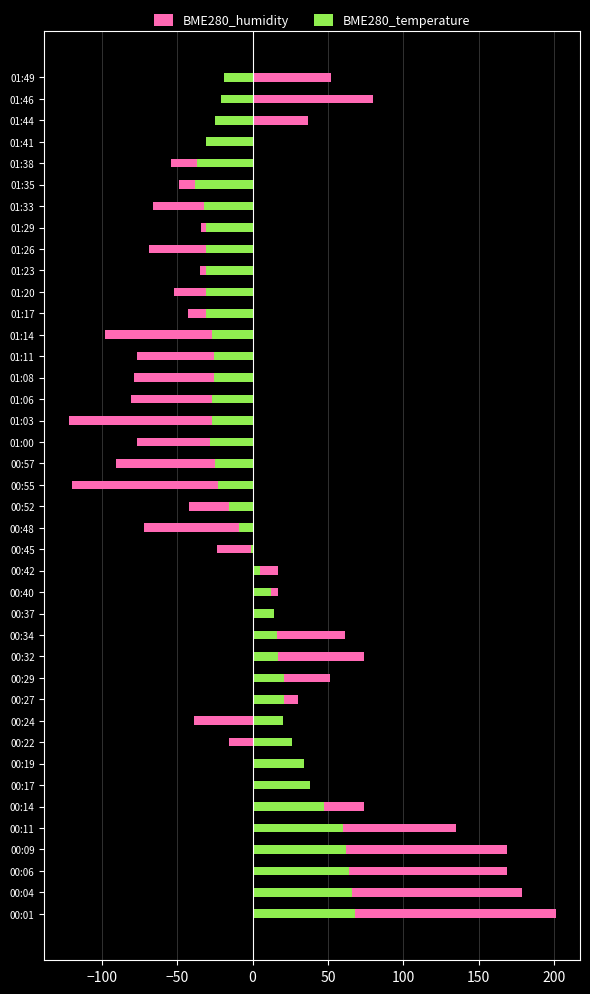

Between 01:06 and 01:17, which series saw the biggest shift?

BME280_humidity